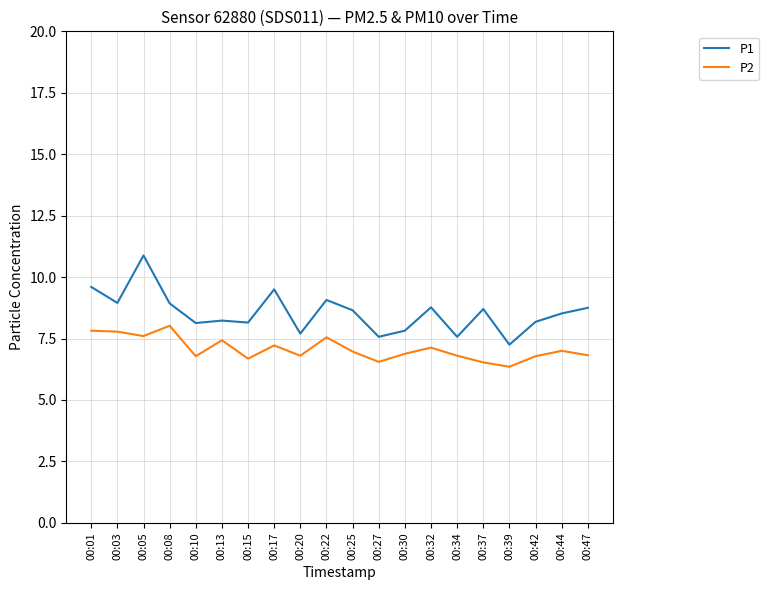

What is the difference between the maximum and minimum values in the P1 series?

3.6